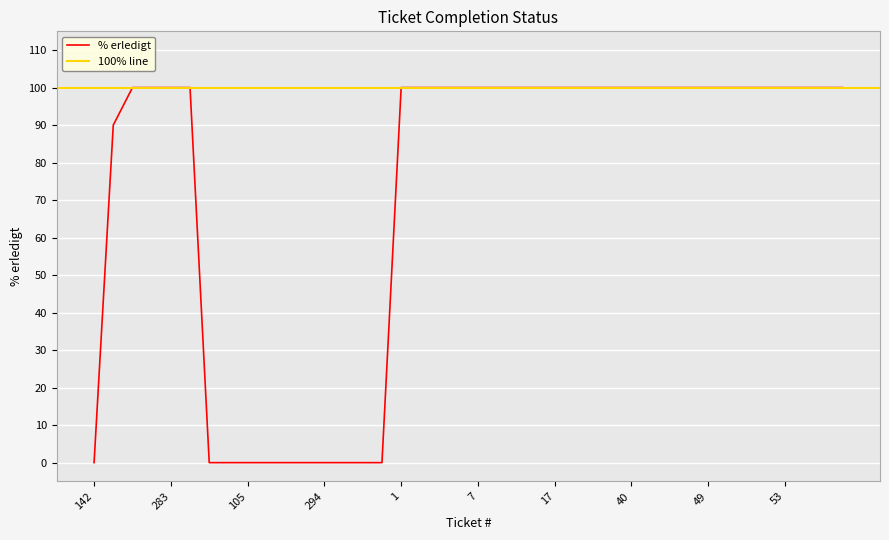

Rank the categories by value from highest to lowest.

32, 211, 283, 349, 1, 2, 3, 4, 7, 12, 14, 15, 17, 18, 20, 39, 40, 44, 45, 46, 49, 50, 51, 52, 53, 54, 55, 58, 8, 142, 86, 94, 105, 149, 163, 245, 294, 535, 698, 703